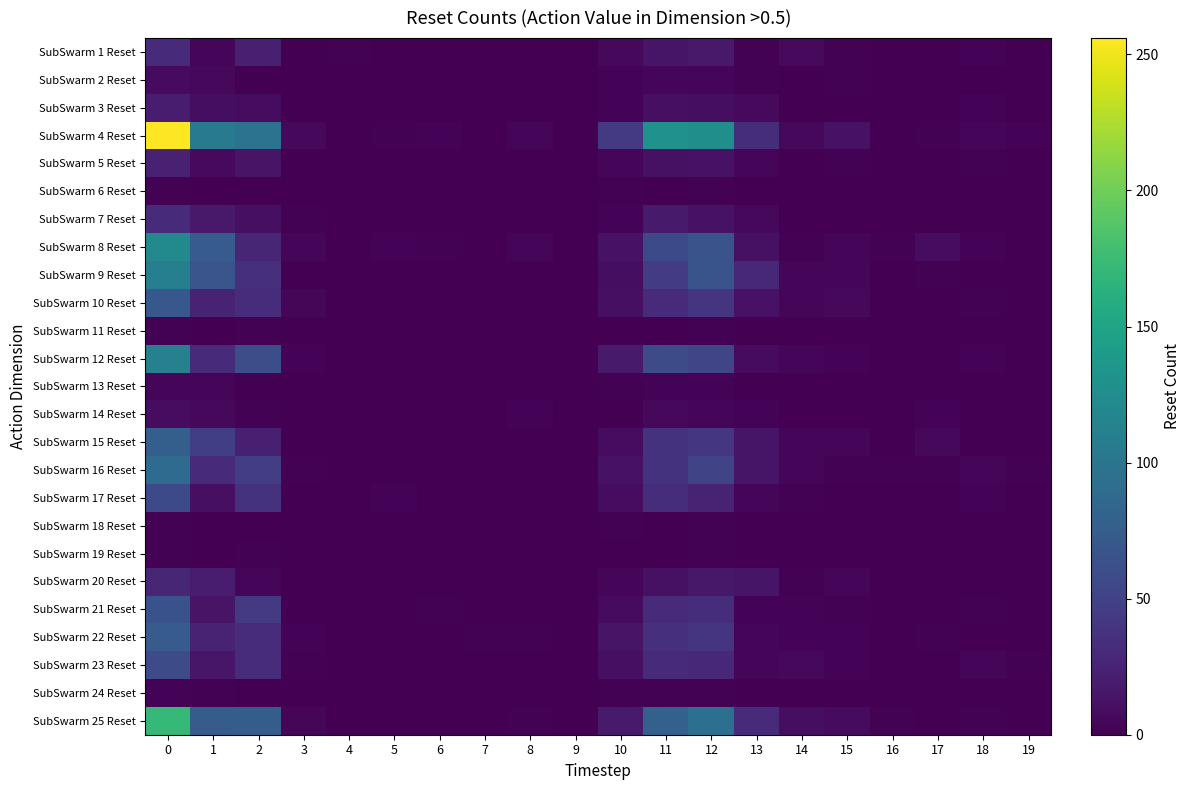

Reading left to right, list all the values displayed in this chart.

SubSwarm 1 Reset: 0=31	1=3	2=22	3=0	4=1	5=0	6=0	7=0	8=0	9=0	10=5	11=14	12=17	13=1	14=6	15=1	16=0	17=0	18=2	19=0
SubSwarm 2 Reset: 0=7	1=5	2=0	3=0	4=0	5=0	6=0	7=0	8=0	9=0	10=2	11=4	12=3	13=1	14=0	15=1	16=0	17=0	18=0	19=0
SubSwarm 3 Reset: 0=19	1=9	2=8	3=0	4=0	5=0	6=0	7=0	8=0	9=0	10=2	11=10	12=9	13=6	14=0	15=0	16=0	17=0	18=2	19=0
SubSwarm 4 Reset: 0=256	1=104	2=97	3=5	4=0	5=1	6=2	7=0	8=4	9=0	10=43	11=129	12=127	13=33	14=5	15=12	16=0	17=1	18=4	19=2
SubSwarm 5 Reset: 0=23	1=6	2=13	3=0	4=0	5=0	6=0	7=0	8=0	9=0	10=4	11=11	12=12	13=3	14=0	15=1	16=0	17=0	18=1	19=0
SubSwarm 6 Reset: 0=1	1=0	2=0	3=0	4=0	5=0	6=0	7=0	8=0	9=0	10=1	11=0	12=1	13=0	14=0	15=0	16=0	17=0	18=0	19=0
SubSwarm 7 Reset: 0=30	1=17	2=10	3=1	4=0	5=0	6=0	7=0	8=0	9=0	10=2	11=18	12=12	13=5	14=0	15=0	16=0	17=0	18=0	19=0
SubSwarm 8 Reset: 0=122	1=73	2=27	3=3	4=0	5=2	6=1	7=0	8=4	9=0	10=12	11=57	12=65	13=11	14=1	15=3	16=1	17=8	18=2	19=0
SubSwarm 9 Reset: 0=110	1=67	2=34	3=0	4=0	5=0	6=0	7=0	8=0	9=0	10=9	11=44	12=66	13=29	14=3	15=3	16=0	17=1	18=0	19=0
SubSwarm 10 Reset: 0=70	1=25	2=32	3=3	4=0	5=0	6=0	7=0	8=0	9=0	10=10	11=31	12=39	13=12	14=4	15=5	16=0	17=0	18=1	19=0
SubSwarm 11 Reset: 0=1	1=0	2=1	3=0	4=0	5=0	6=0	7=0	8=0	9=0	10=0	11=0	12=1	13=0	14=0	15=0	16=0	17=0	18=0	19=0
SubSwarm 12 Reset: 0=111	1=30	2=61	3=2	4=0	5=0	6=0	7=0	8=0	9=0	10=18	11=58	12=53	13=7	14=4	15=2	16=0	17=0	18=2	19=0
SubSwarm 13 Reset: 0=4	1=3	2=0	3=0	4=0	5=0	6=0	7=0	8=0	9=0	10=1	11=2	12=2	13=0	14=0	15=0	16=0	17=0	18=0	19=0
SubSwarm 14 Reset: 0=8	1=5	2=1	3=0	4=0	5=0	6=0	7=0	8=2	9=0	10=0	11=5	12=3	13=2	14=0	15=0	16=0	17=2	18=0	19=0
SubSwarm 15 Reset: 0=77	1=47	2=22	3=0	4=0	5=0	6=0	7=0	8=0	9=0	10=8	11=37	12=40	13=14	14=3	15=4	16=0	17=5	18=0	19=0
SubSwarm 16 Reset: 0=89	1=30	2=46	3=1	4=0	5=0	6=0	7=0	8=0	9=0	10=12	11=37	12=52	13=14	14=4	15=1	16=1	17=1	18=3	19=1
SubSwarm 17 Reset: 0=57	1=10	2=37	3=0	4=0	5=2	6=0	7=0	8=0	9=0	10=8	11=33	12=24	13=4	14=1	15=0	16=0	17=0	18=2	19=0
SubSwarm 18 Reset: 0=1	1=0	2=0	3=0	4=0	5=0	6=0	7=0	8=0	9=0	10=1	11=0	12=1	13=0	14=0	15=0	16=0	17=0	18=0	19=0
SubSwarm 19 Reset: 0=1	1=0	2=1	3=0	4=0	5=0	6=0	7=0	8=0	9=0	10=0	11=0	12=1	13=0	14=0	15=0	16=0	17=0	18=0	19=0
SubSwarm 20 Reset: 0=27	1=20	2=3	3=0	4=0	5=0	6=0	7=0	8=0	9=0	10=4	11=11	12=16	13=14	14=1	15=3	16=0	17=0	18=0	19=0
SubSwarm 21 Reset: 0=64	1=13	2=43	3=0	4=0	5=0	6=1	7=0	8=0	9=0	10=7	11=31	12=33	13=2	14=2	15=1	16=0	17=0	18=1	19=0
SubSwarm 22 Reset: 0=73	1=24	2=32	3=2	4=0	5=0	6=0	7=1	8=1	9=0	10=13	11=35	12=38	13=4	14=2	15=2	16=0	17=1	18=0	19=0
SubSwarm 23 Reset: 0=58	1=15	2=32	3=1	4=0	5=0	6=0	7=0	8=0	9=0	10=10	11=30	12=28	13=4	14=5	15=2	16=0	17=0	18=3	19=1
SubSwarm 24 Reset: 0=2	1=1	2=0	3=0	4=0	5=0	6=0	7=0	8=0	9=0	10=1	11=1	12=1	13=0	14=0	15=0	16=0	17=0	18=0	19=0
SubSwarm 25 Reset: 0=171	1=74	2=75	3=3	4=0	5=0	6=0	7=0	8=1	9=0	10=18	11=78	12=93	13=31	14=9	15=7	16=1	17=0	18=1	19=0